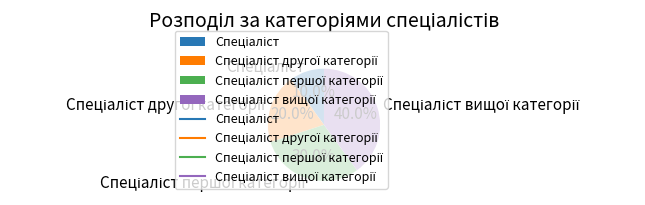

Does any single category account for the majority?

No